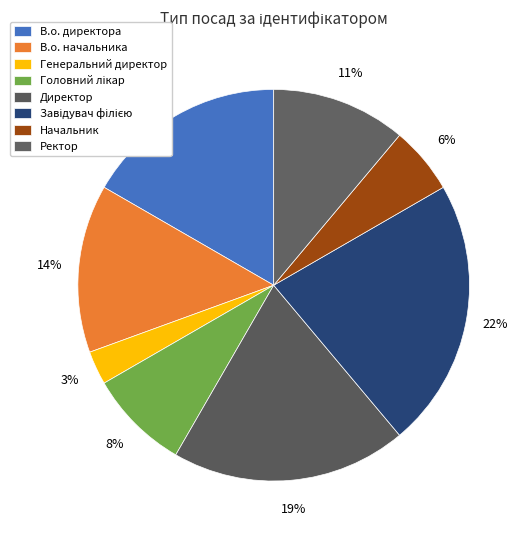

Which category has the biggest portion of the pie?

Завідувач філією